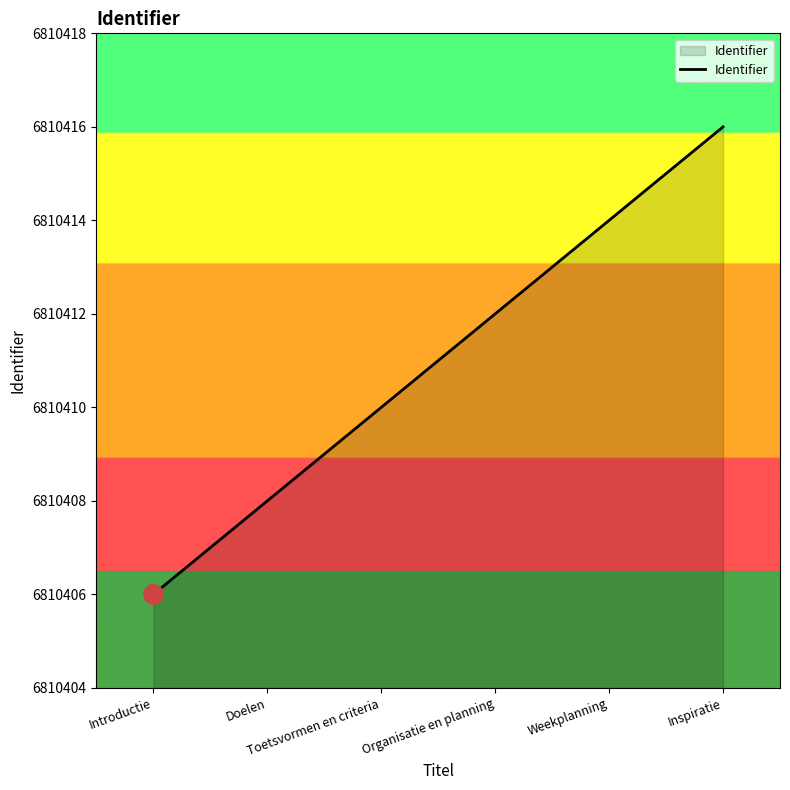

The chart shows a value of 6810410 at Toetsvormen en criteria. True or false?

True